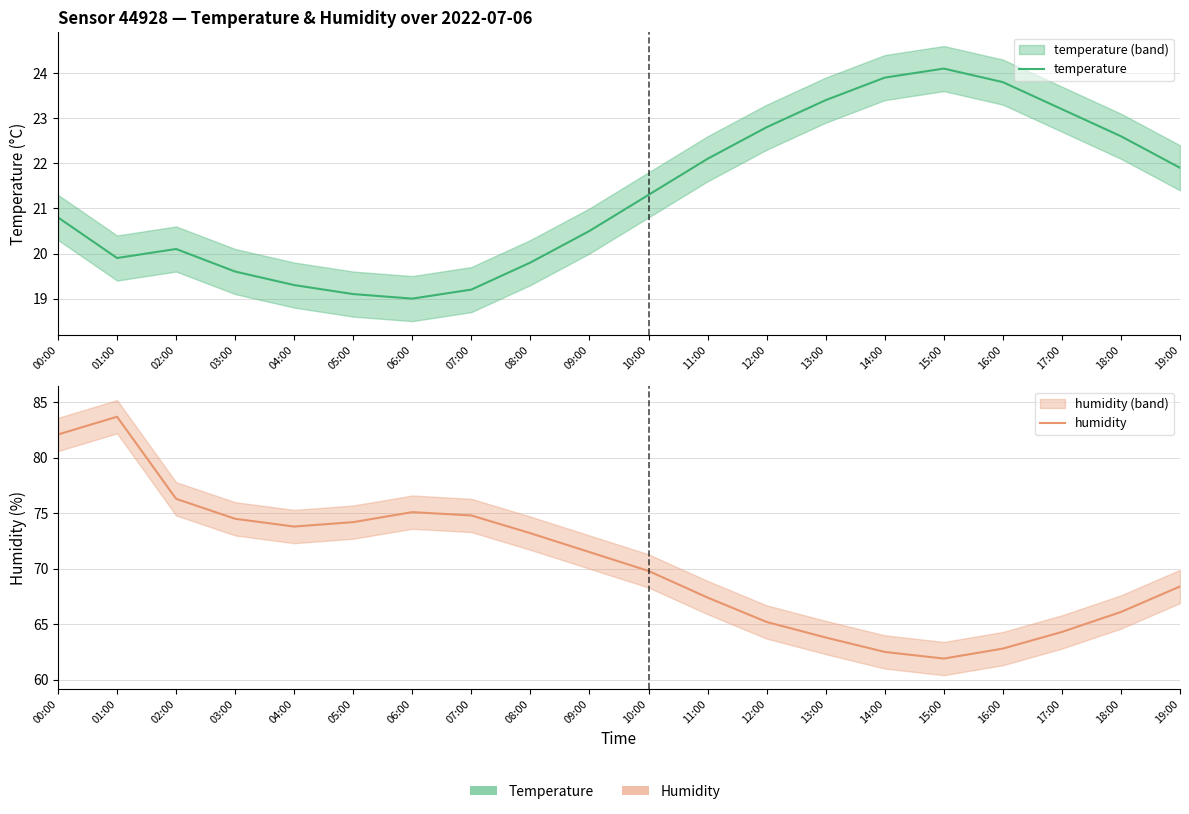

How many series are shown in this chart?

2